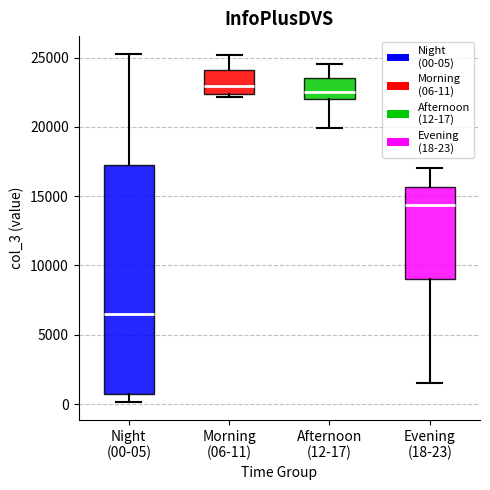

Reading left to right, read every box against the y-axis: the position of its median line, the range the box covers, and the ends of its whiskers. The values are not printed on the chart, so give them approximately, as read against the axis.

Night (00-05): median 6500, box 1000 to 17500, whiskers 0 to 25500
Morning (06-11): median 23000, box 22500 to 24000, whiskers 22000 to 25000
Afternoon (12-17): median 22500, box 22000 to 23500, whiskers 20000 to 24500
Evening (18-23): median 14500, box 9000 to 15500, whiskers 1500 to 17000